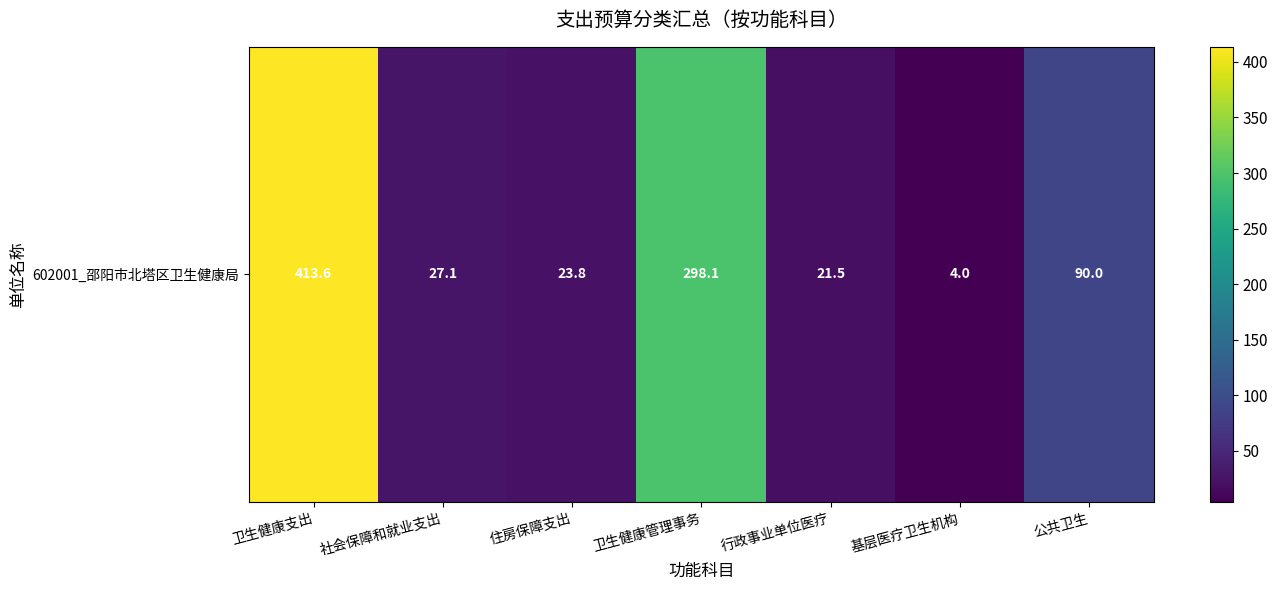

Which category has the lowest value across all series?

基层医疗卫生机构